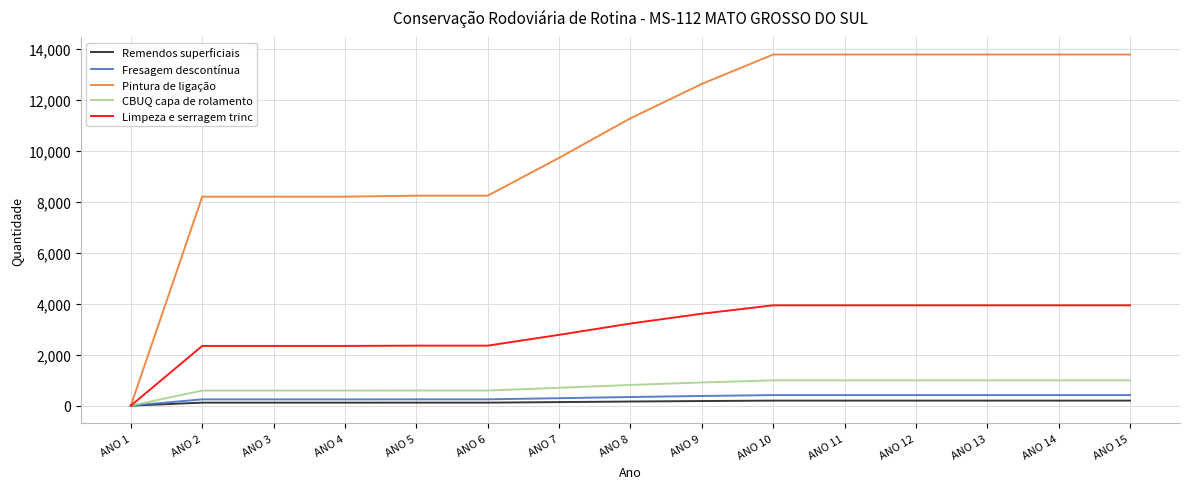

How many values in CBUQ capa de rolamento are above zero?

14